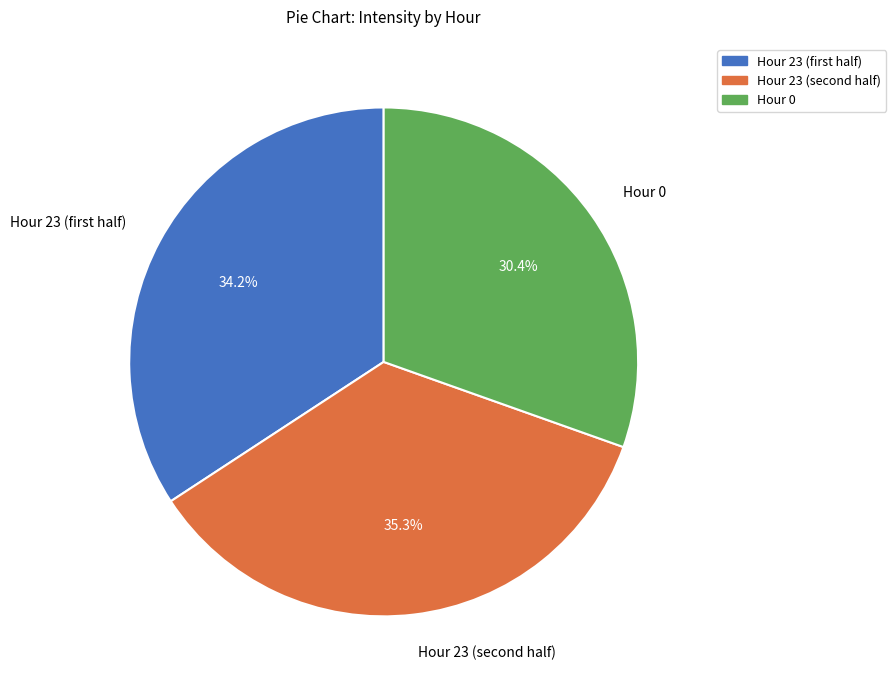

What portion of the pie excludes Hour 0?

69.6%